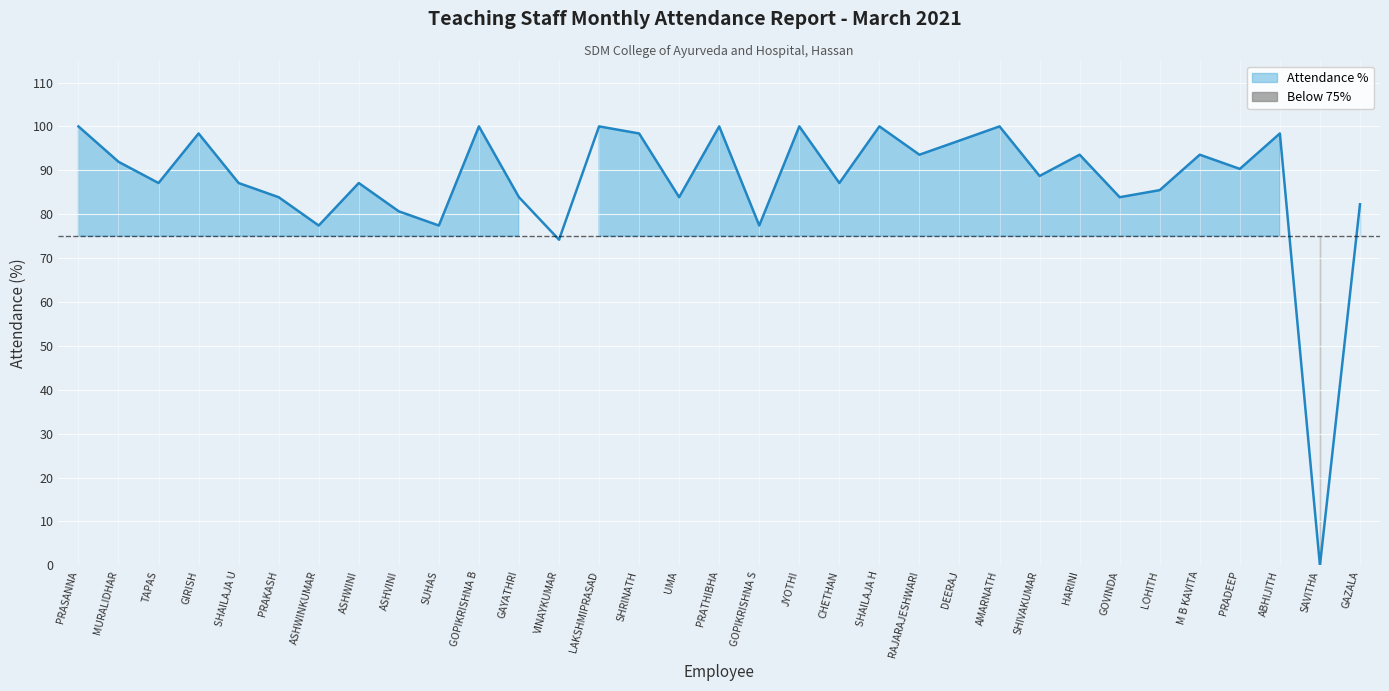

Which label corresponds to the largest value in the chart?

PRASANNA